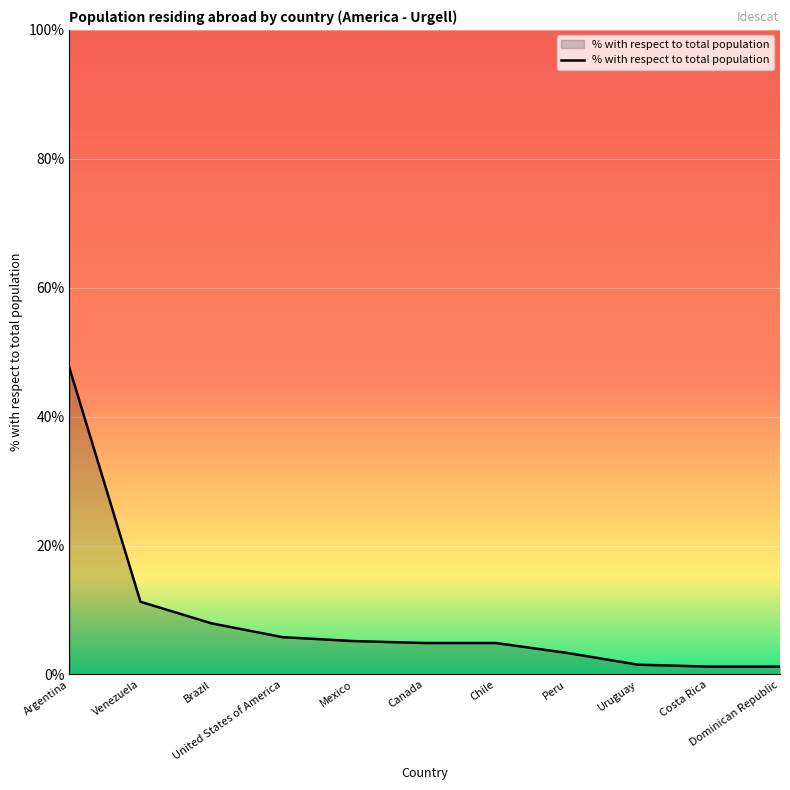

Which has a higher value, Peru or Uruguay?

Peru